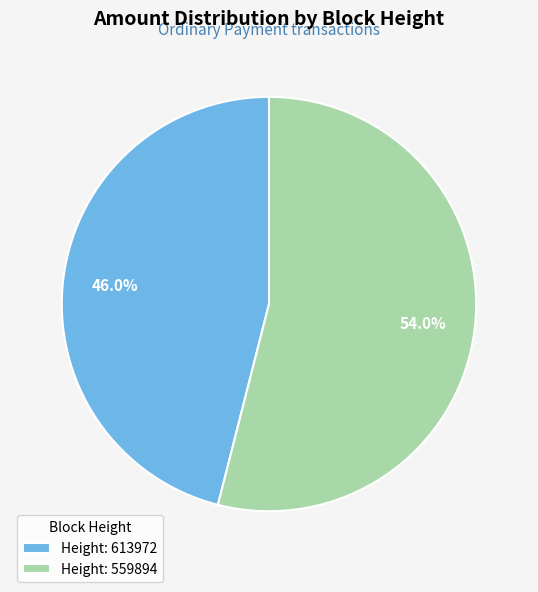

Is the sum of Height: 559894 and Height: 613972 greater than half?

Yes